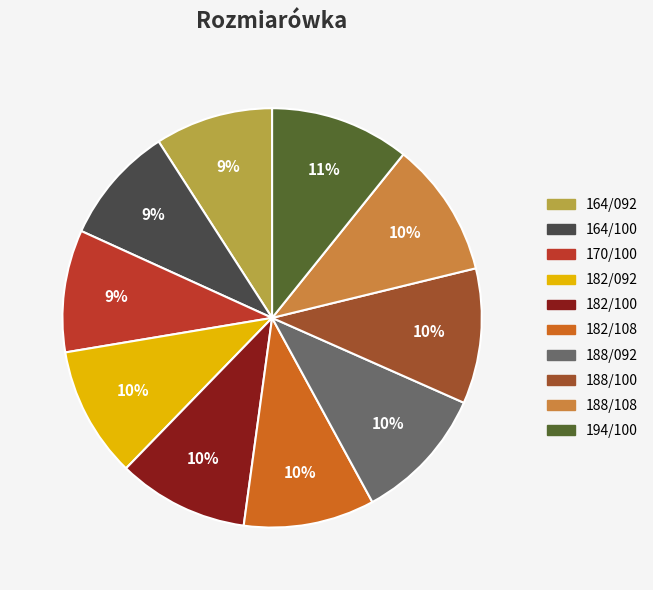

Do 182/092 and 188/108 together represent more than half of the pie?

No